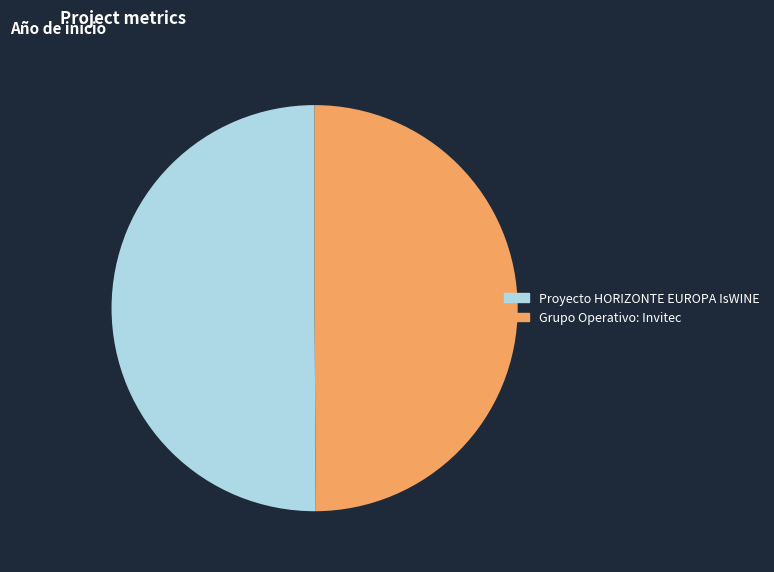

Is the sum of Proyecto HORIZONTE EUROPA IsWINE and Grupo Operativo: Invitec greater than half?

Yes